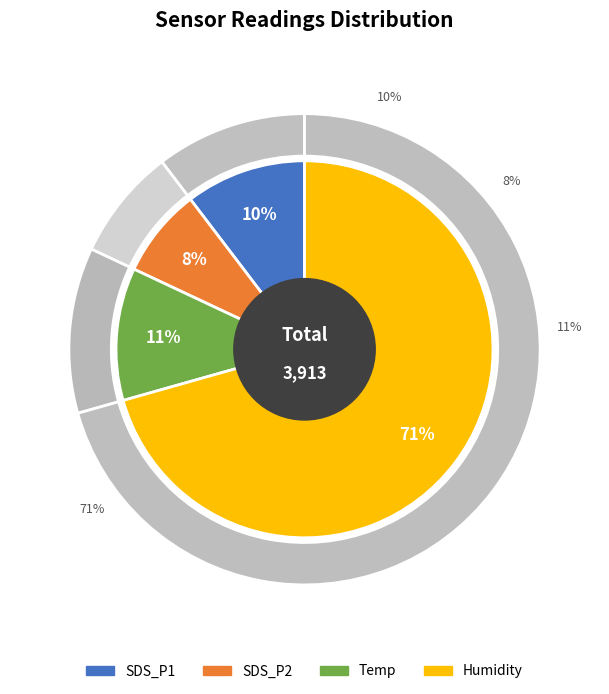

To the nearest percent, what portion does 29 represent?

3%